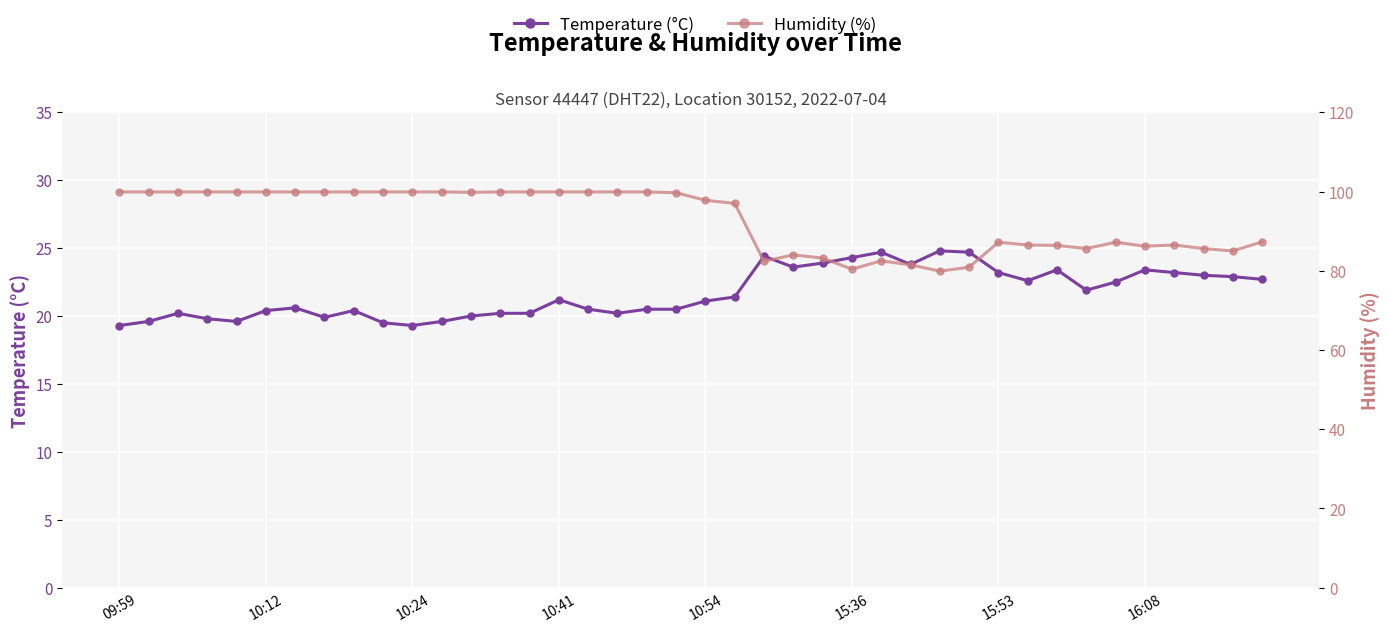

In humidity, how many points are higher than both neighbors (excluding endpoints)?

5